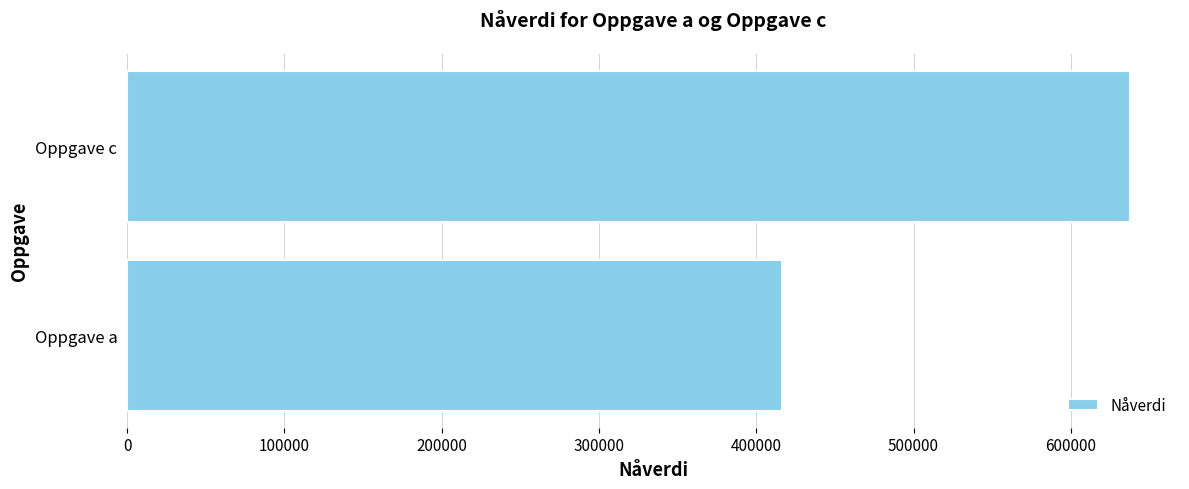

Are the bars grouped side by side (vs. stacked)?

No